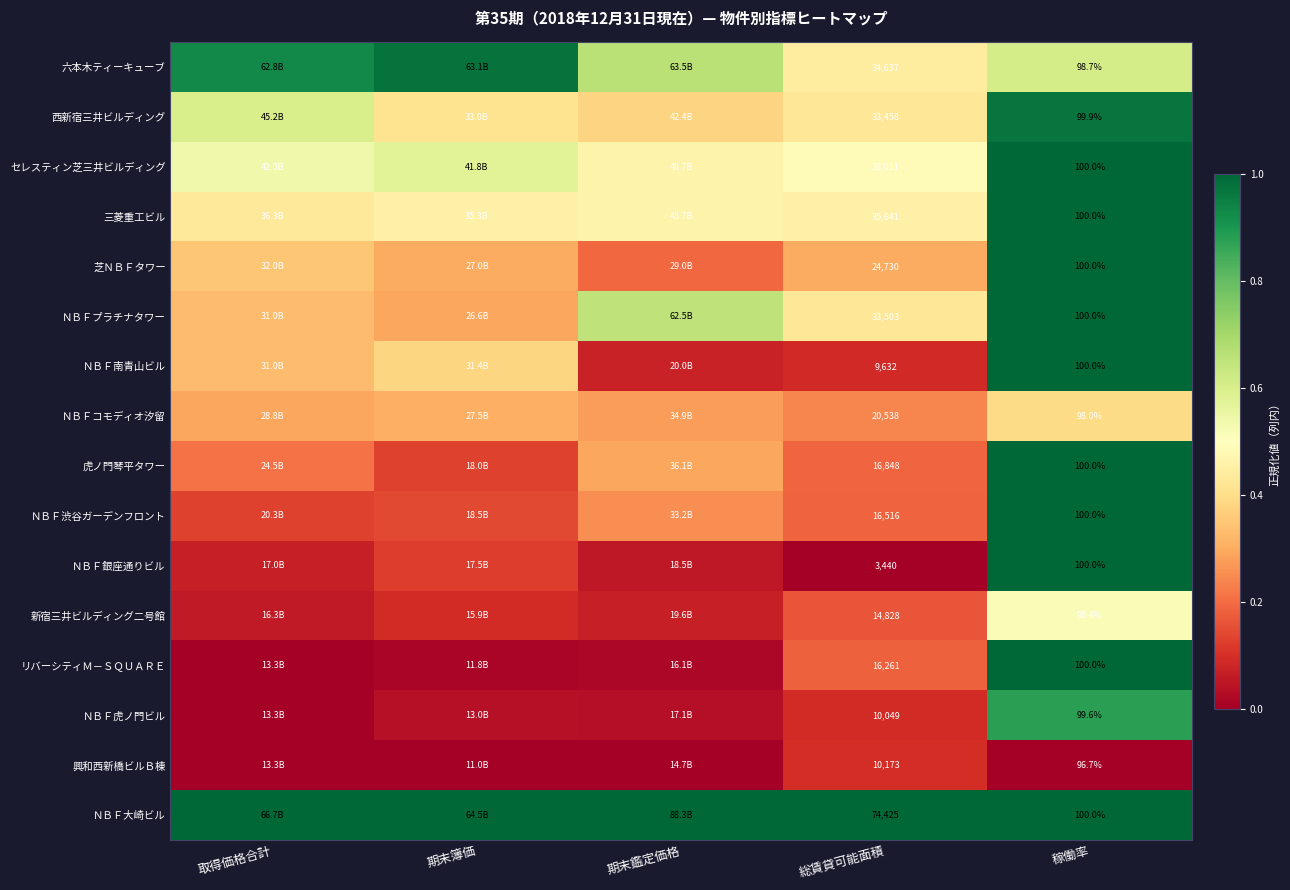

How many distinct data groups are displayed?

16